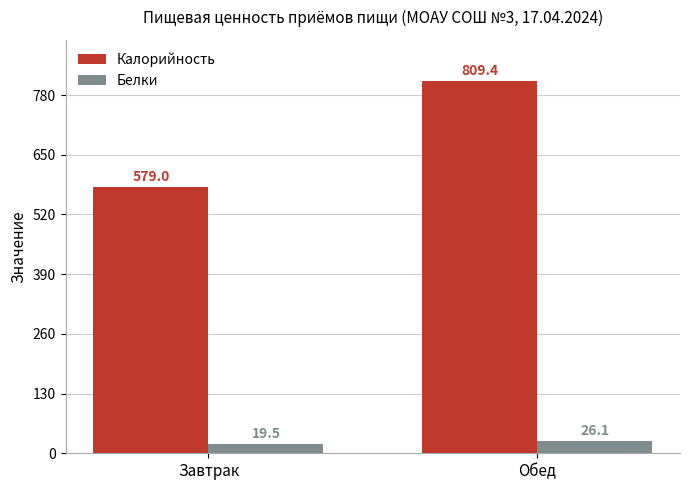

What is the sum of the Калорийность values at Завтрак and Обед?

1388.5